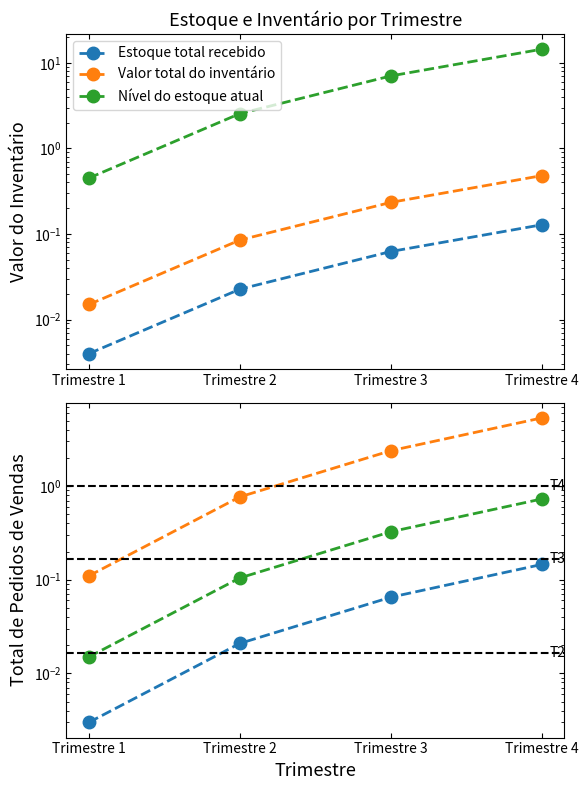

Is it true that Valor total do inventário equals 2.4 at Trimestre 3?

True